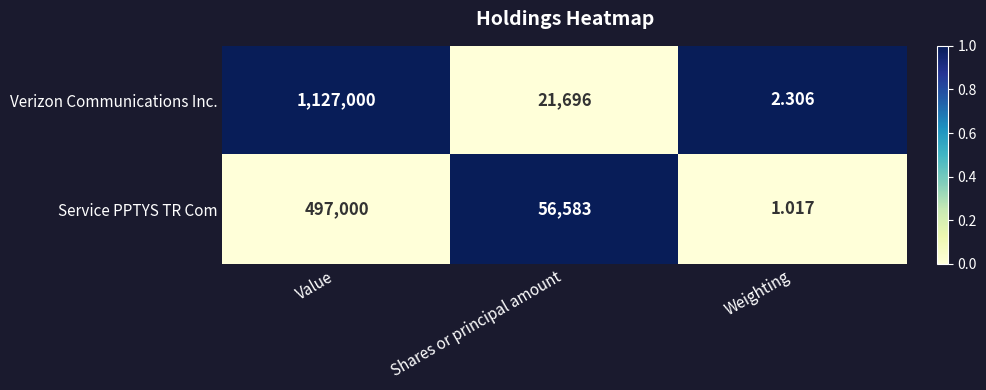

Which series has the largest range (max minus min)?

Verizon Communications Inc.